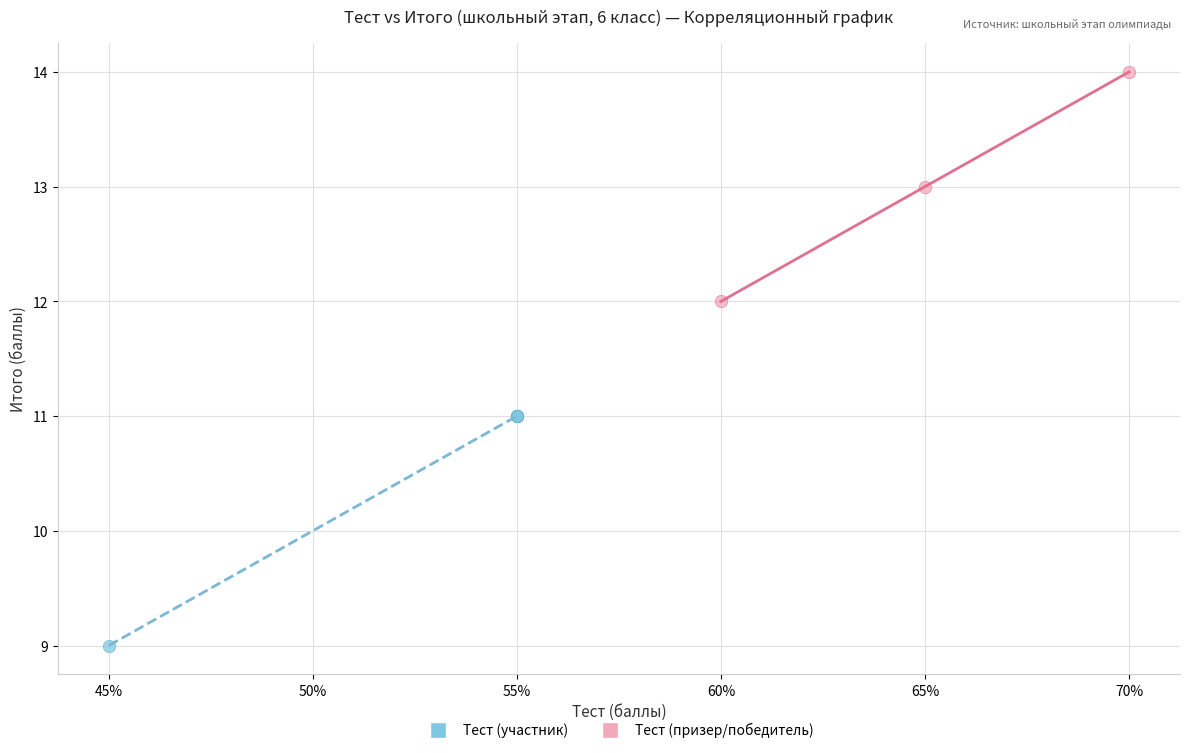

Which series contains the highest Y value?

Тест (призер/победитель)